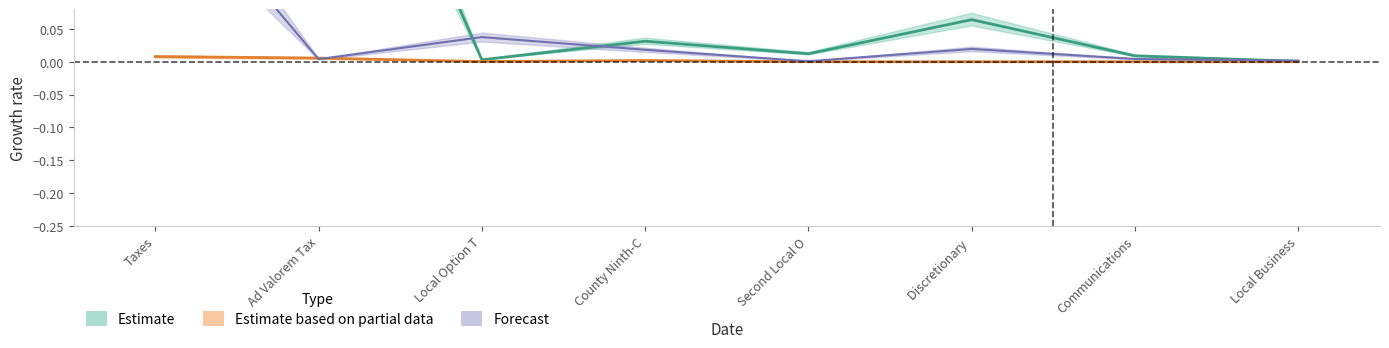

True or false: Taxes and Permits, Fees, and Special Assessments cross at least once.

False